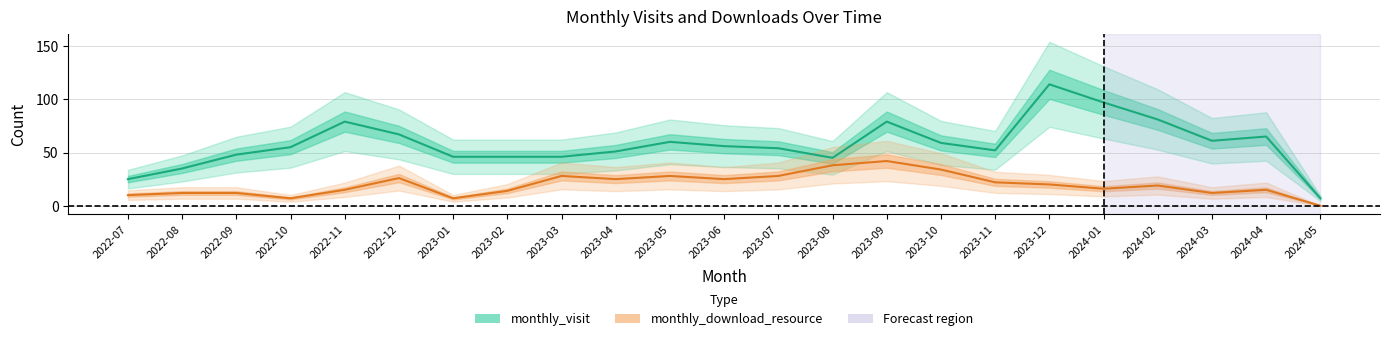

What is the highest value of the monthly_visit series?

114